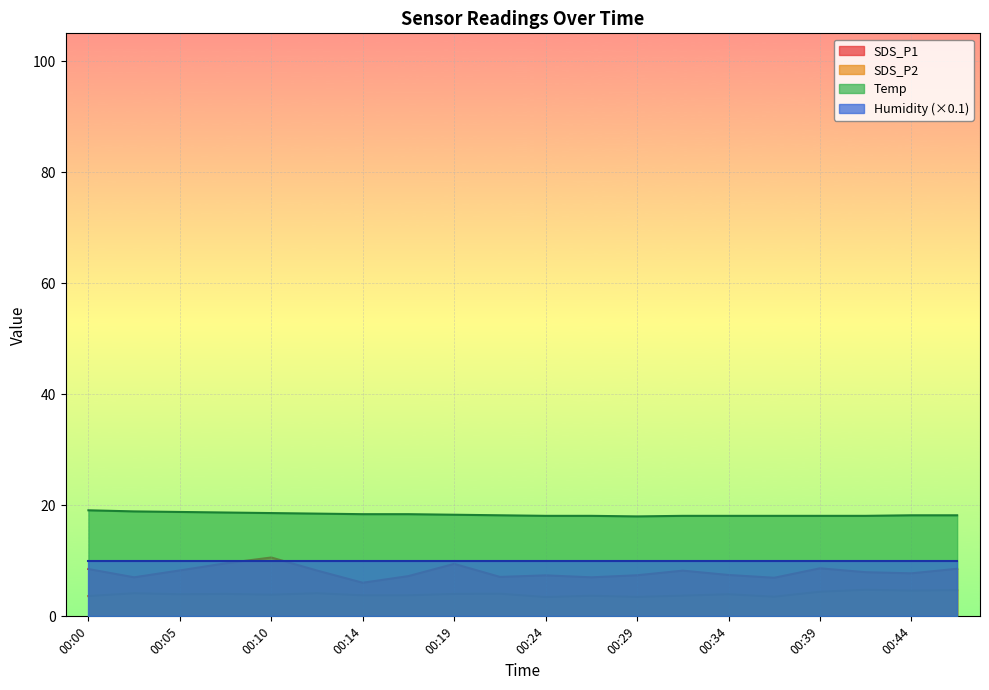

What is the sum of the Temp values at 00:22 and 00:05?

37.0